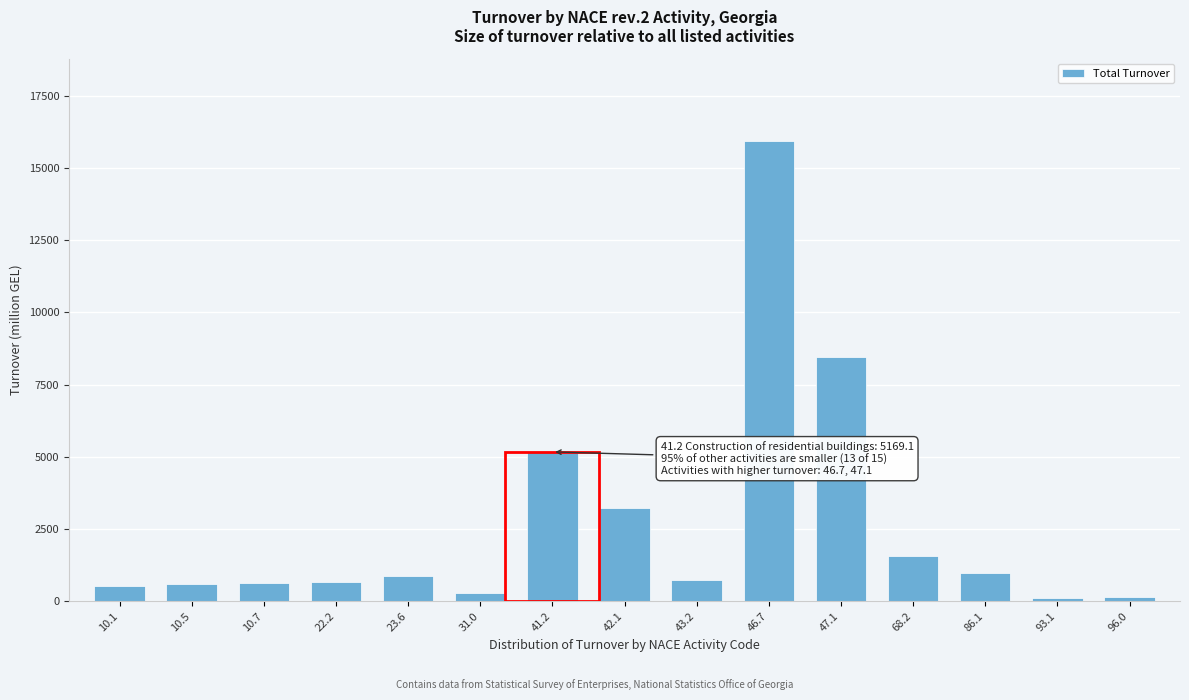

Which has a higher value, 10.7 or 68.2?

68.2